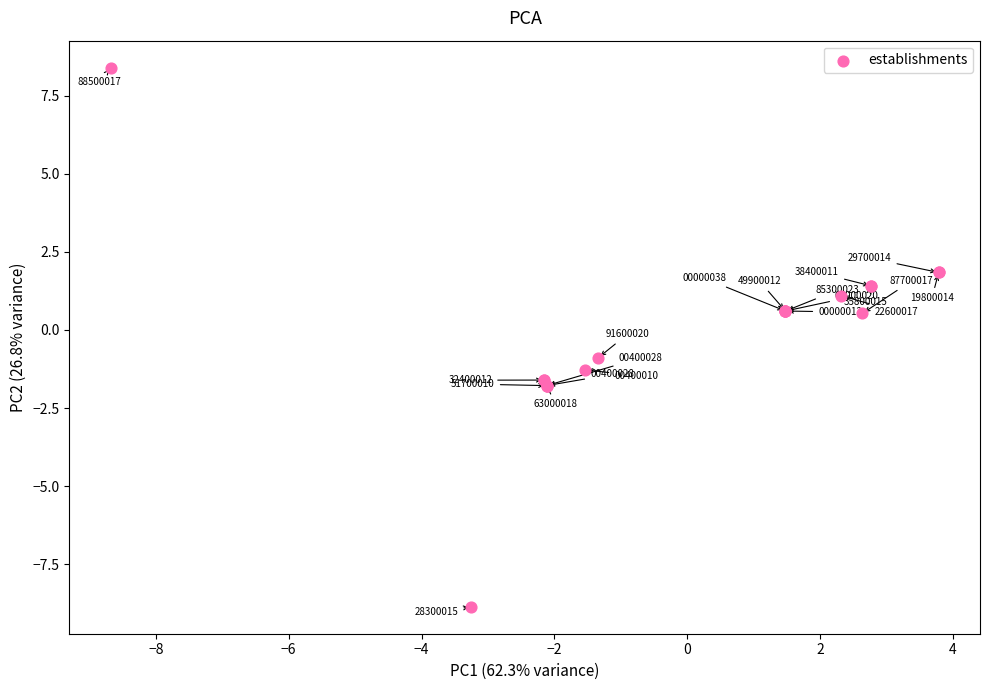

What Y value in the scatter plot is closest to 0?

0.5